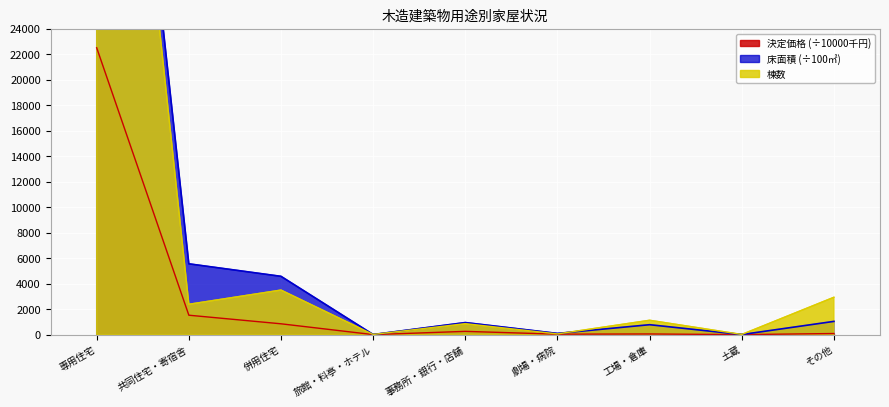

True or false: 床面積 has more than 1 interior local peaks.

True